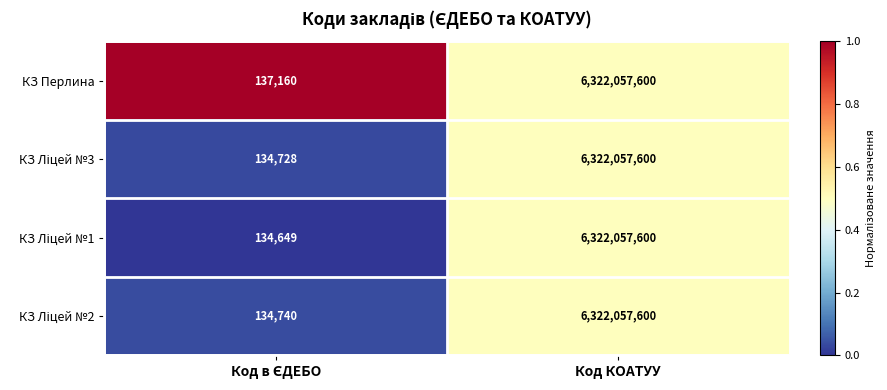

Which series has the largest total across all categories?

КЗ Перлина